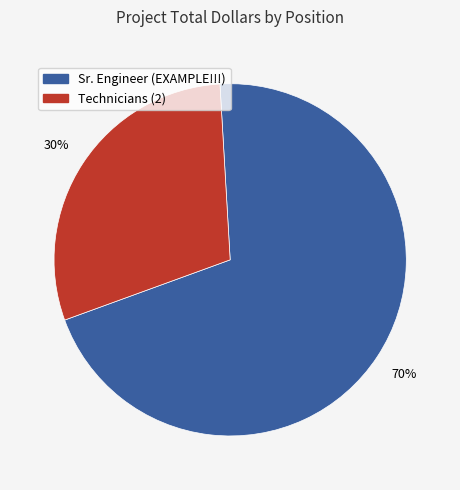

How many slices are in this pie chart?

2